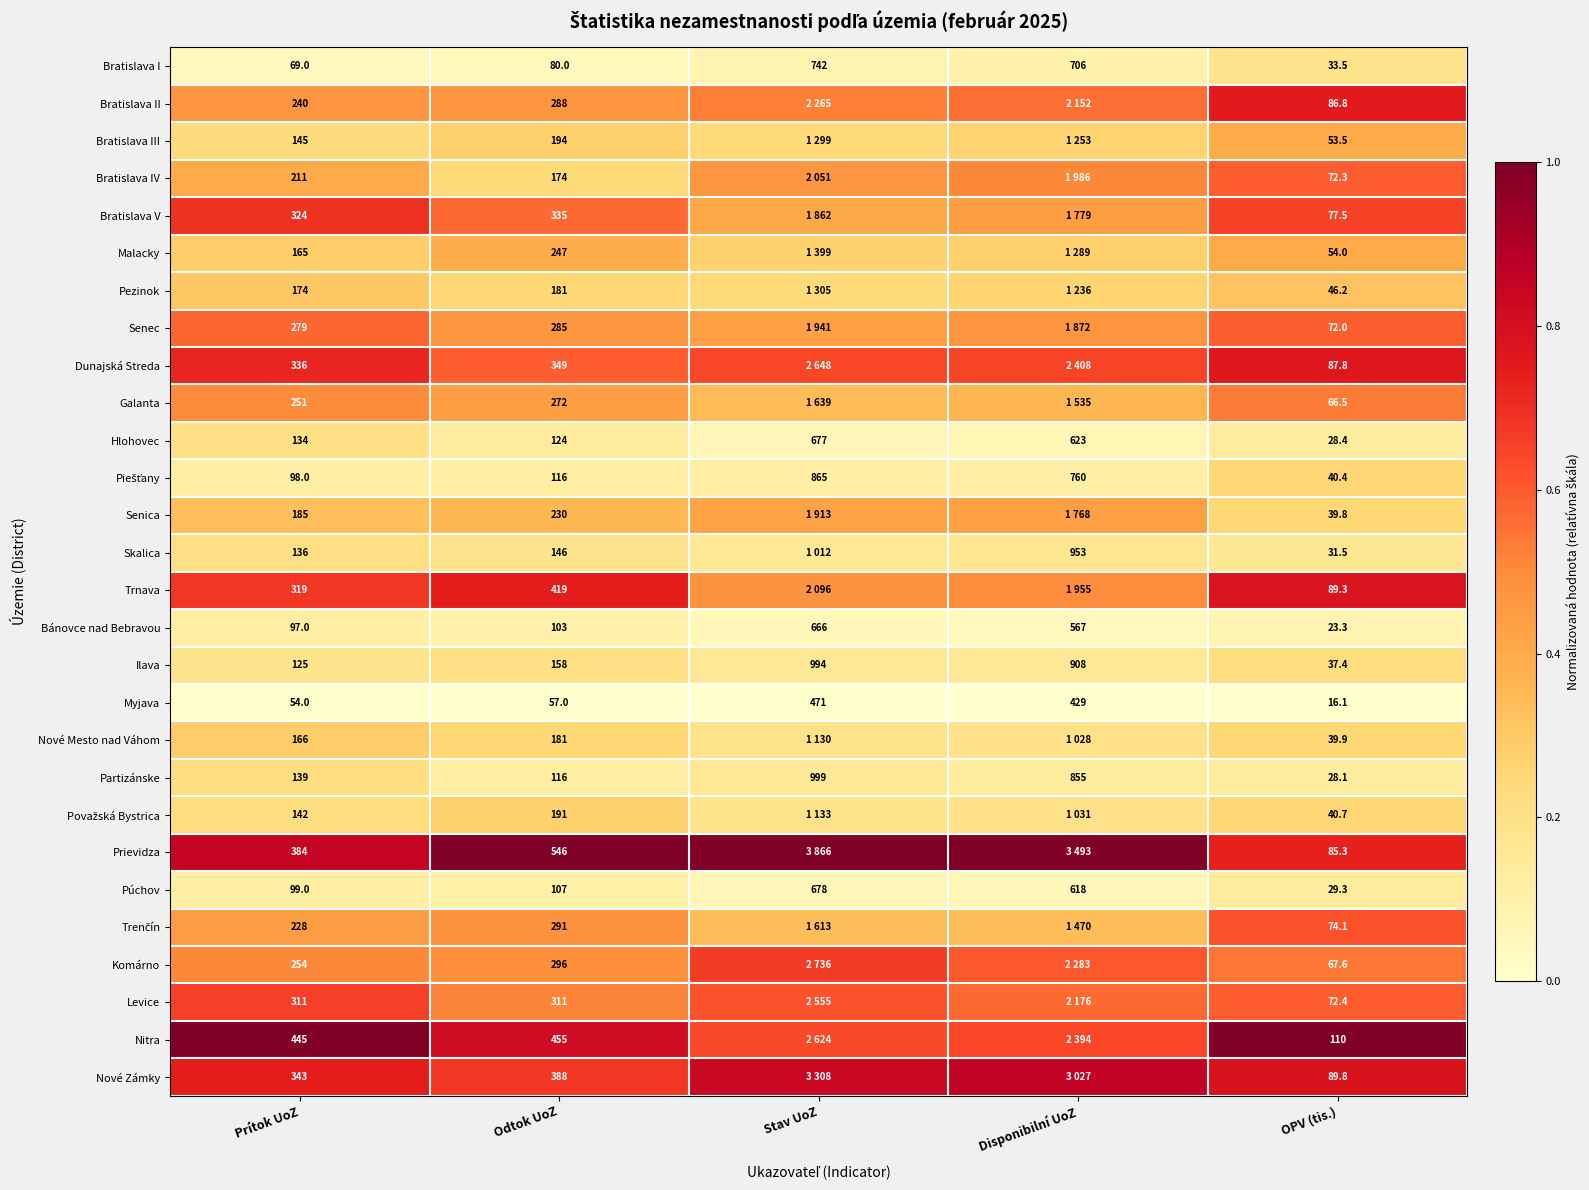

What is the difference between the highest and lowest values at Prítok UoZ?

391.0